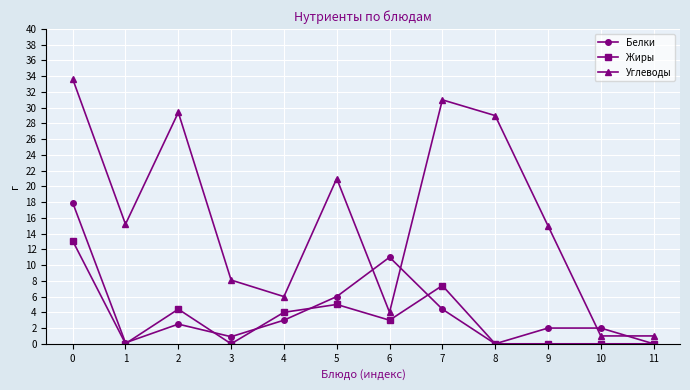

True or false: Жиры and Углеводы cross at least once.

False